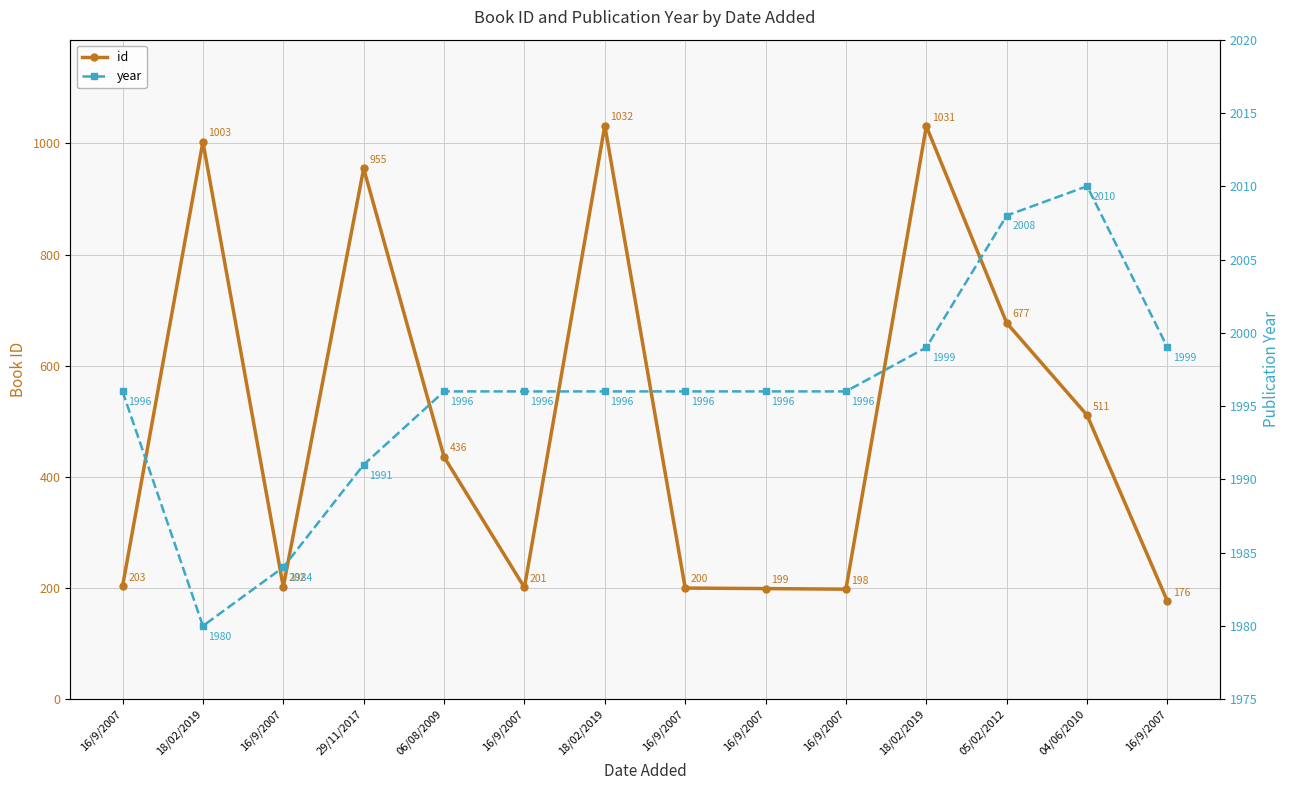

What is the total value across all series at 16/9/2007?

2199